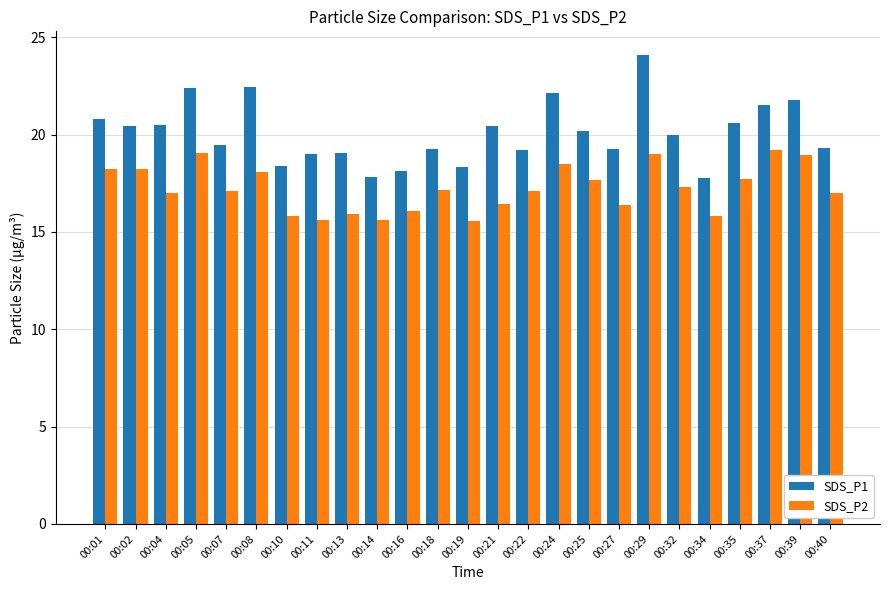

What is the sum of the SDS_P2 values at 00:22 and 00:32?

34.4